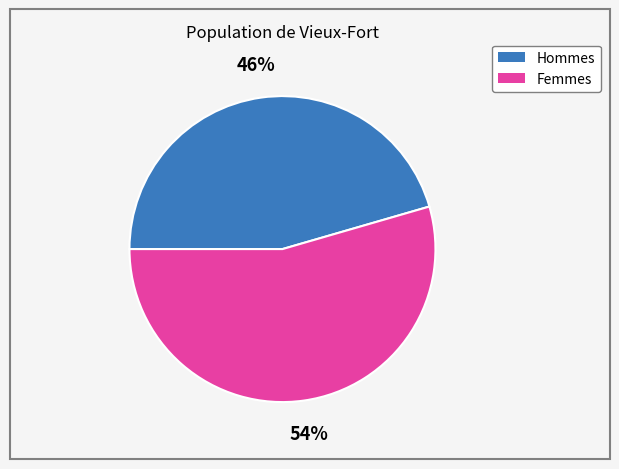

Between Femmes and Hommes, which is larger?

Femmes